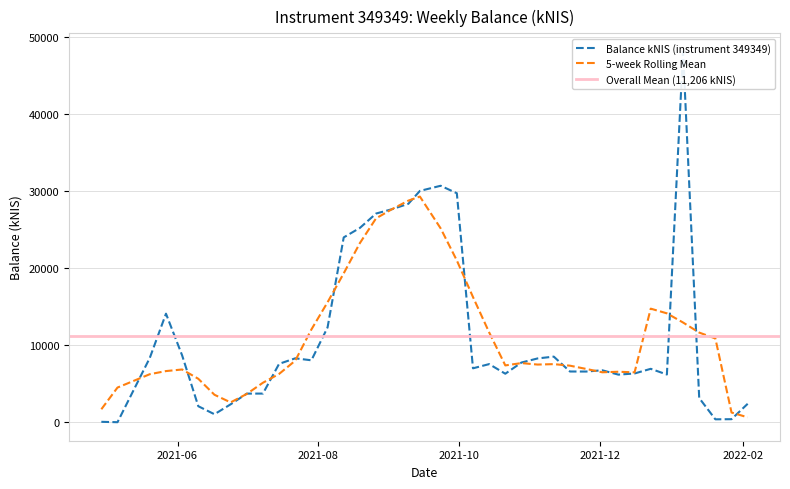

Read the value at 2021-11-11.

8513.9